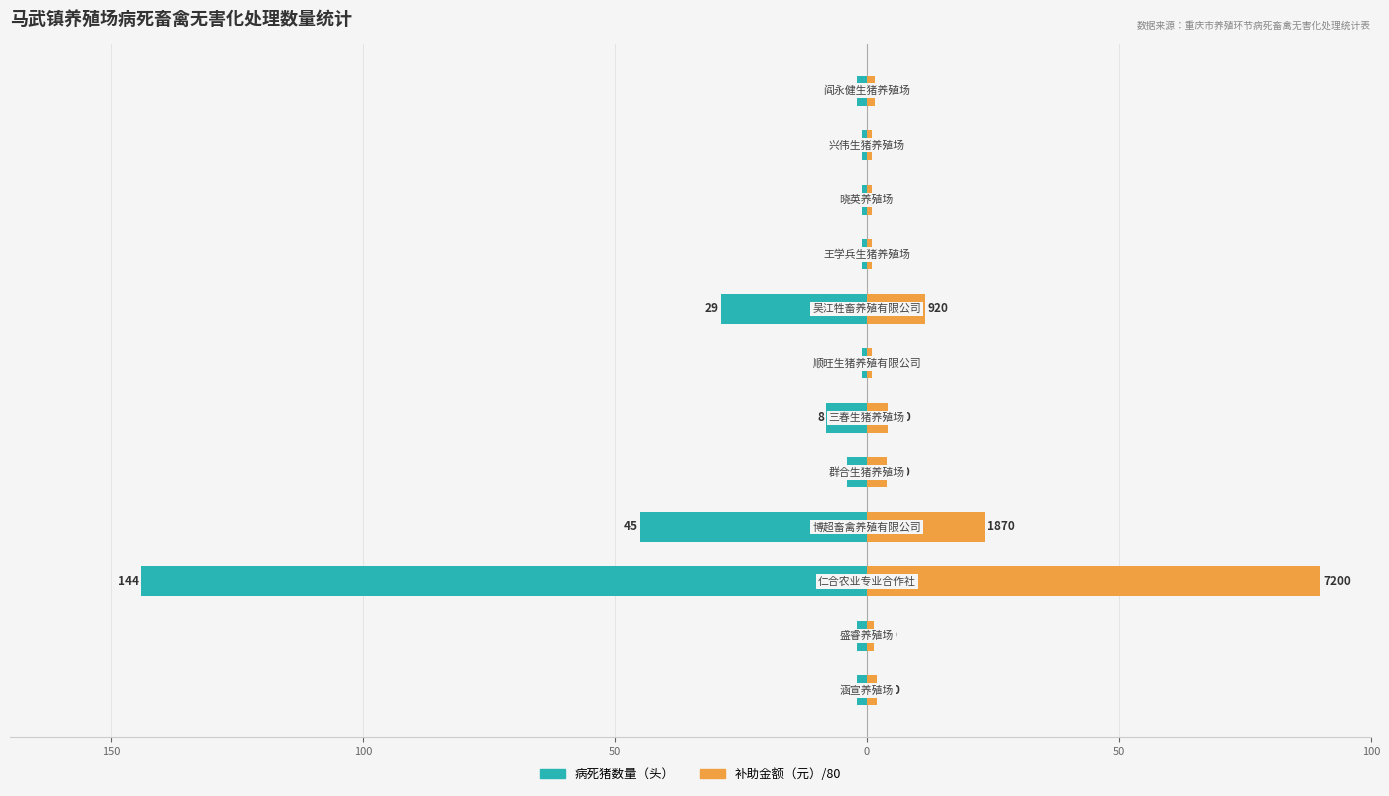

Rank the series at 8 from highest to lowest value.

补助金额（元）/80, 病死猪数量（头）